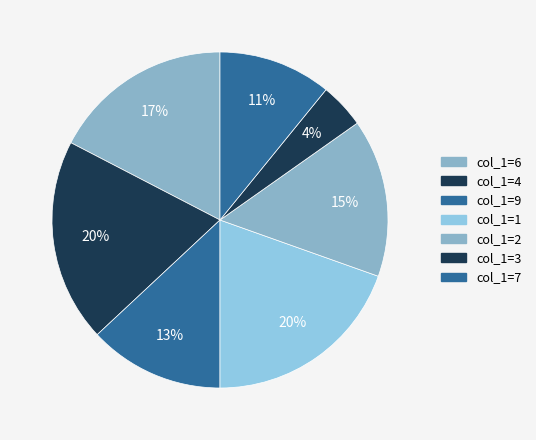

Count the number of slices in the pie.

7